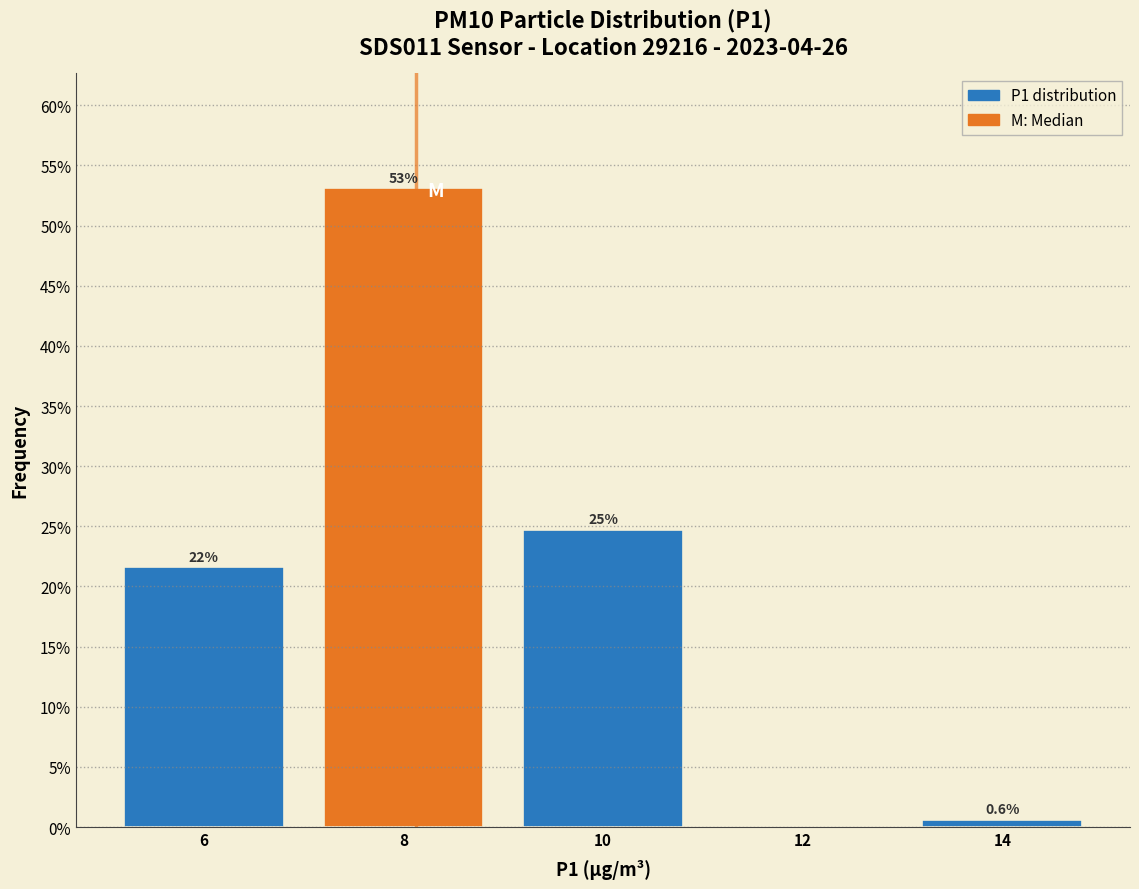

Over which range of the x-axis is the bar tallest?

7 to 9